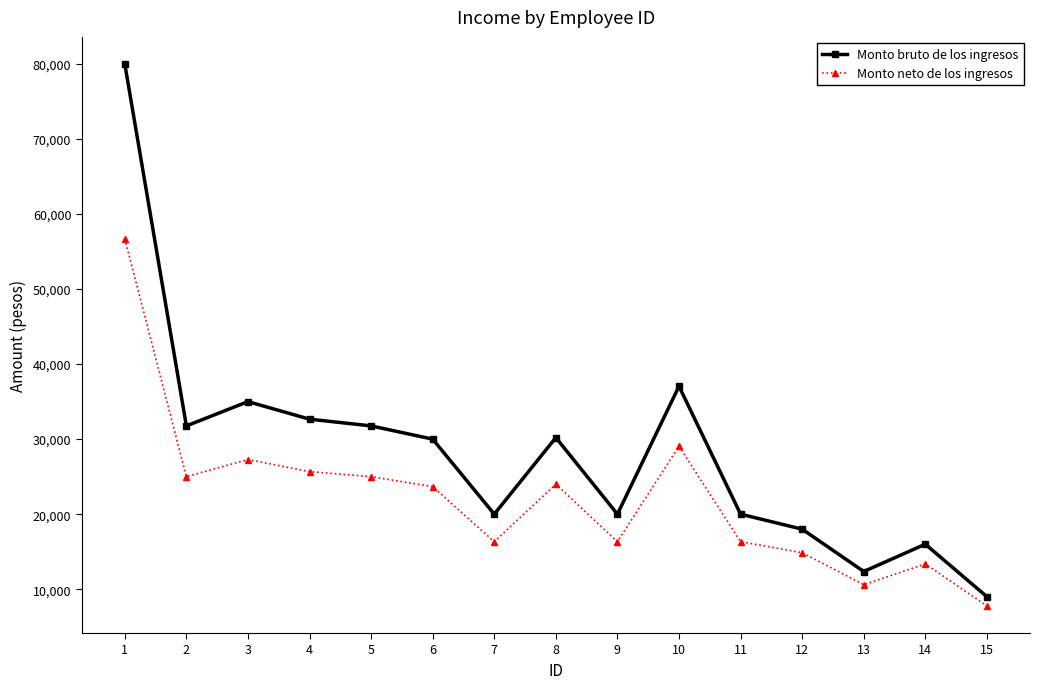

True or false: Monto bruto de los ingresos has more than 0 points higher than both neighbors.

True